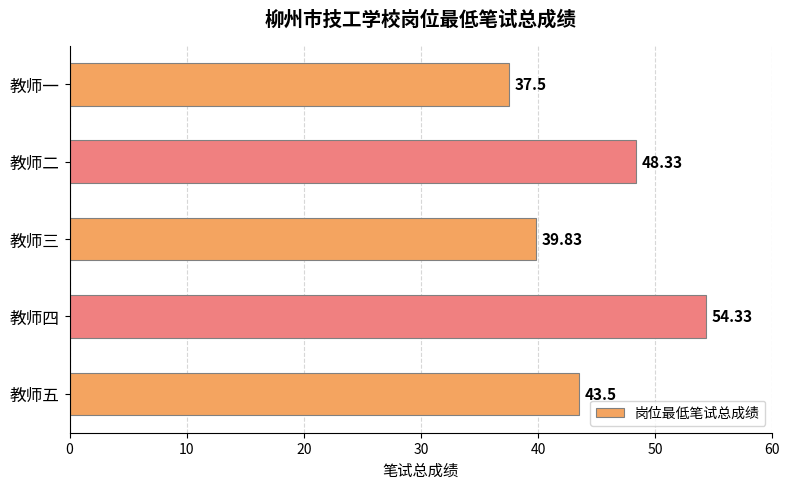

At which category does the chart reach its peak across all series?

教师四